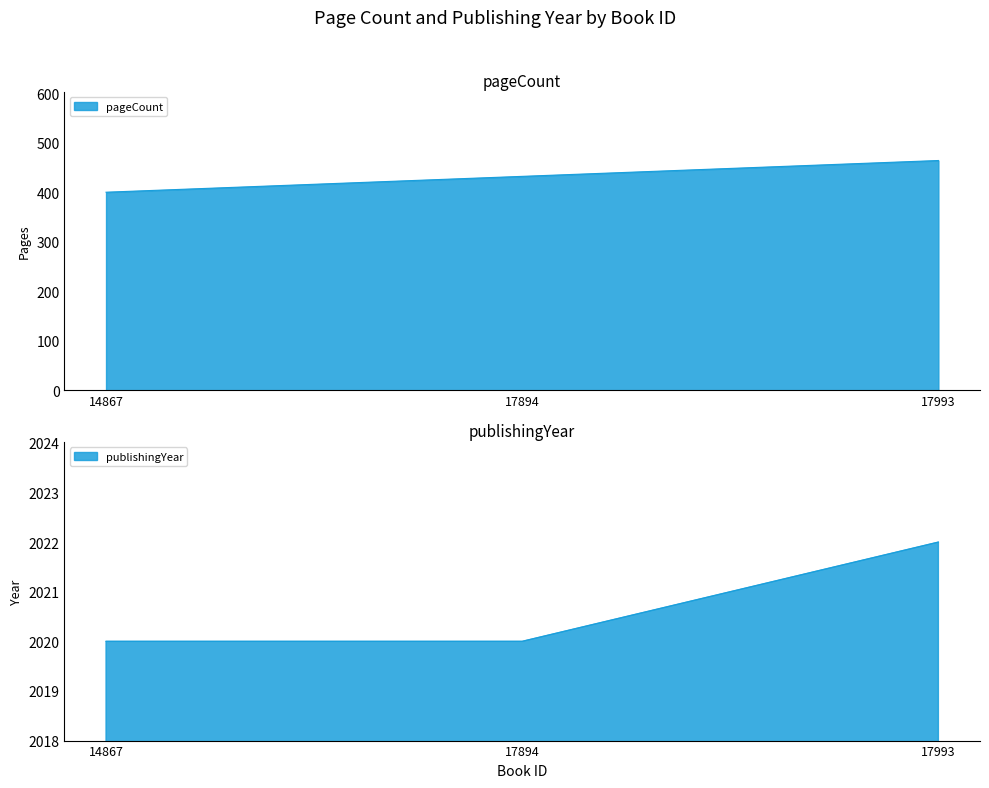

Reading right to left, transcribe all the data shown in this chart.

pageCount: 464	432	400
publishingYear: 2022	2020	2020